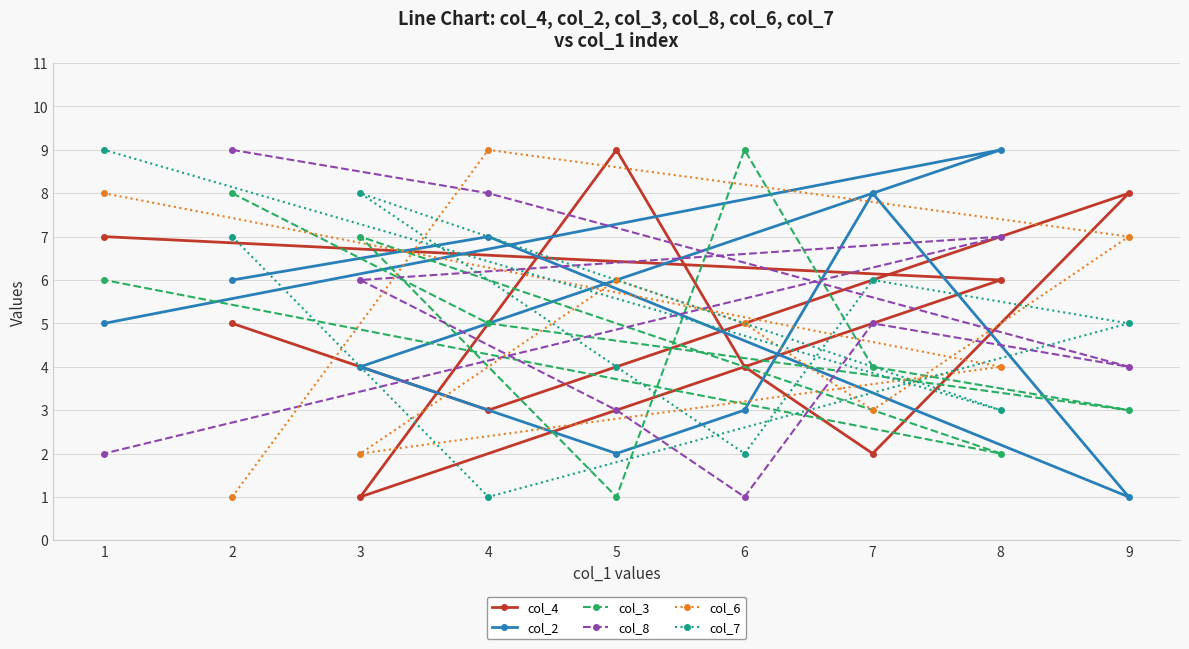

Which series has the largest total across all categories?

col_4